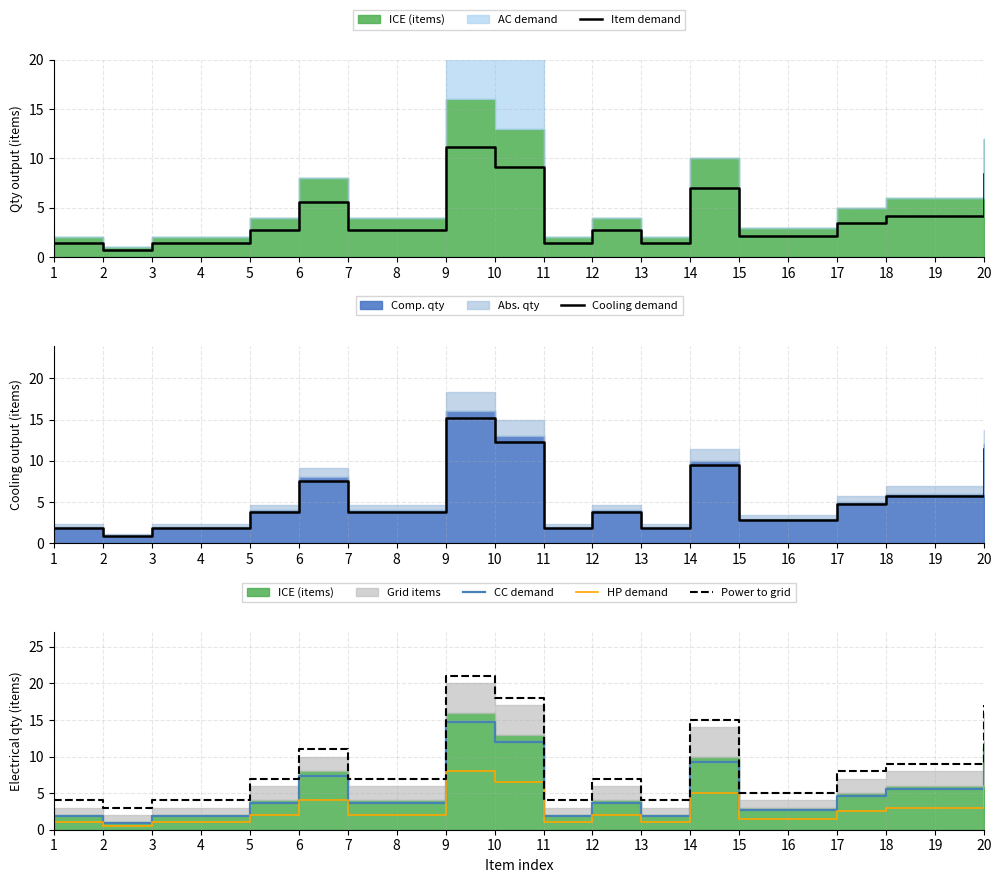

Reading left to right, extract all data points from this chart.

Item demand: 1.4	0.7	1.4	1.4	2.8	5.6	2.8	2.8	11.2	9.1	1.4	2.8	1.4	7.0	2.1	2.1	3.5	4.2	4.2	8.4
Cooling demand: 1.9	0.9	1.9	1.9	3.8	7.6	3.8	3.8	15.2	12.3	1.9	3.8	1.9	9.5	2.8	2.8	4.8	5.7	5.7	11.4
CC demand: 1.8	0.9	1.8	1.8	3.7	7.4	3.7	3.7	14.7	12.0	1.8	3.7	1.8	9.2	2.8	2.8	4.6	5.5	5.5	11.0
HP demand: 1.0	0.5	1.0	1.0	2.0	4.0	2.0	2.0	8.0	6.5	1.0	2.0	1.0	5.0	1.5	1.5	2.5	3.0	3.0	6.0
Power to grid: 4.0	3.0	4.0	4.0	7.0	11.0	7.0	7.0	21.0	18.0	4.0	7.0	4.0	15.0	5.0	5.0	8.0	9.0	9.0	17.0